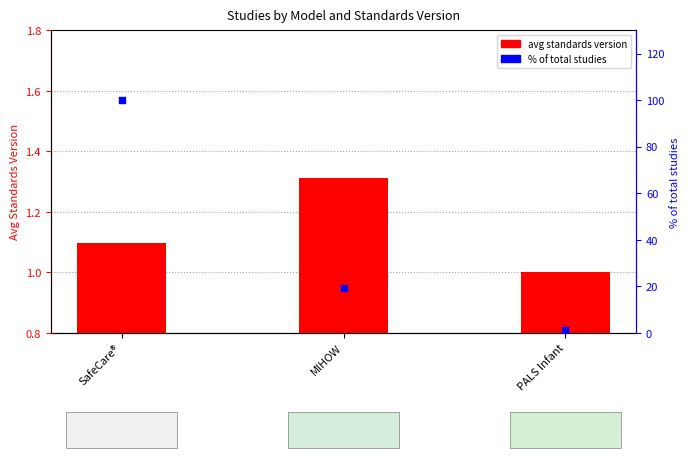

At which category is the sum across all series the highest?

SafeCare®